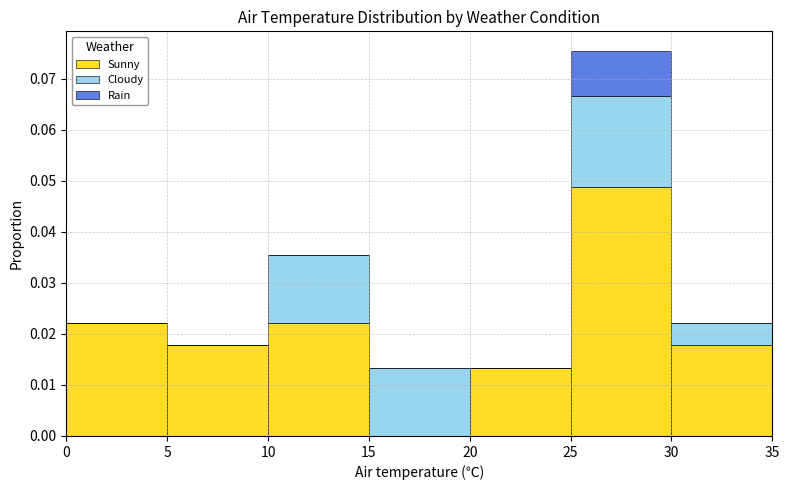

Which range on the x-axis has the tallest stacked bar (by total height)?

25 to 30